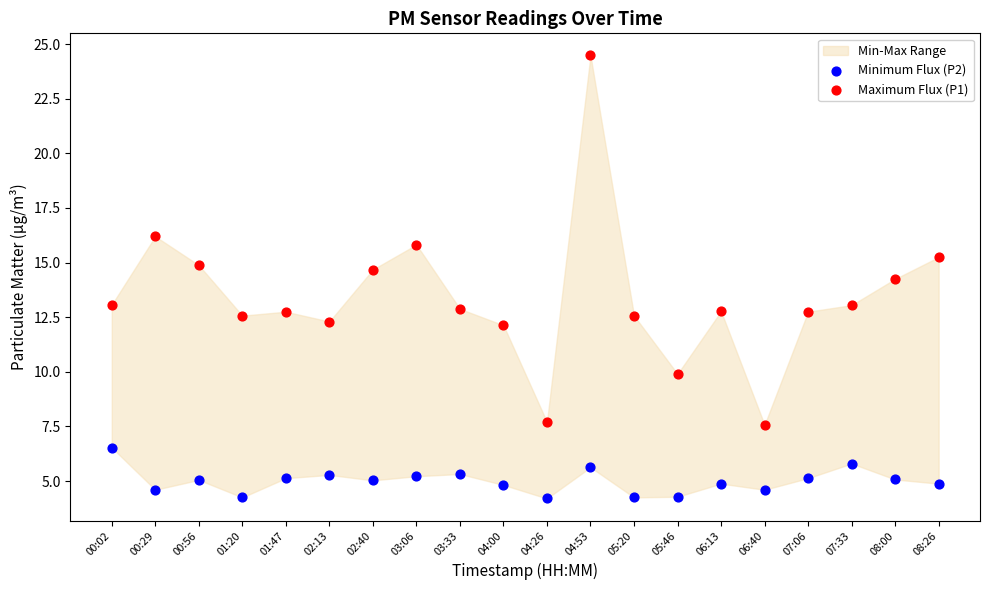

Which series has the widest spread of Y values?

Maximum Flux (P1)